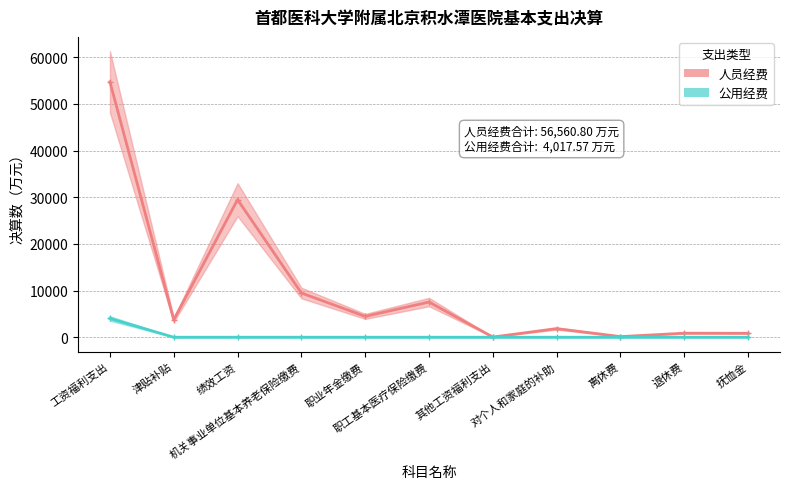

True or false: 人员经费 has a value of 133.8 at 离休费.

True